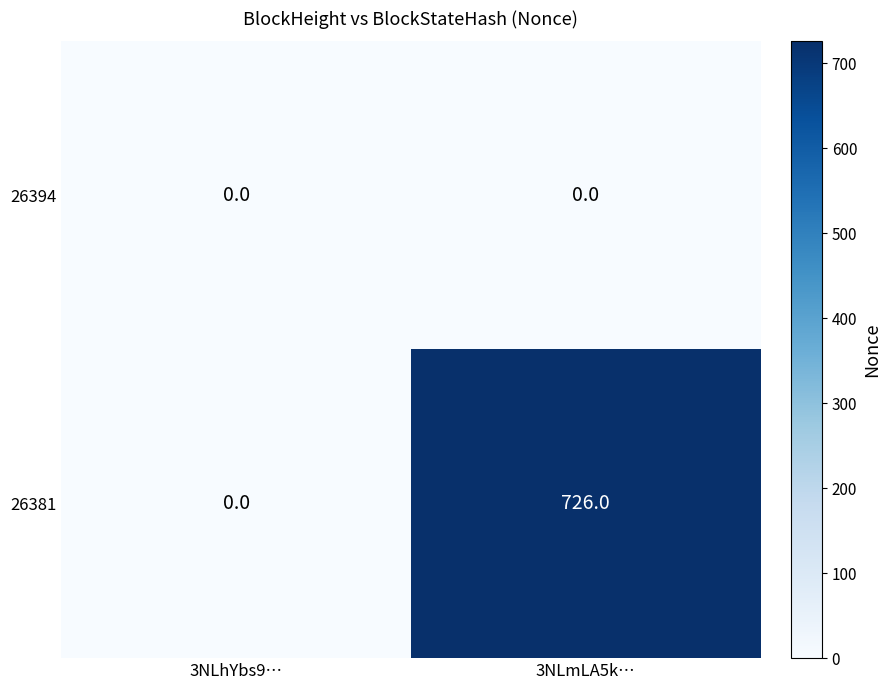

Between 3NLhYbs9… and 3NLmLA5k…, which series saw the biggest shift?

26381